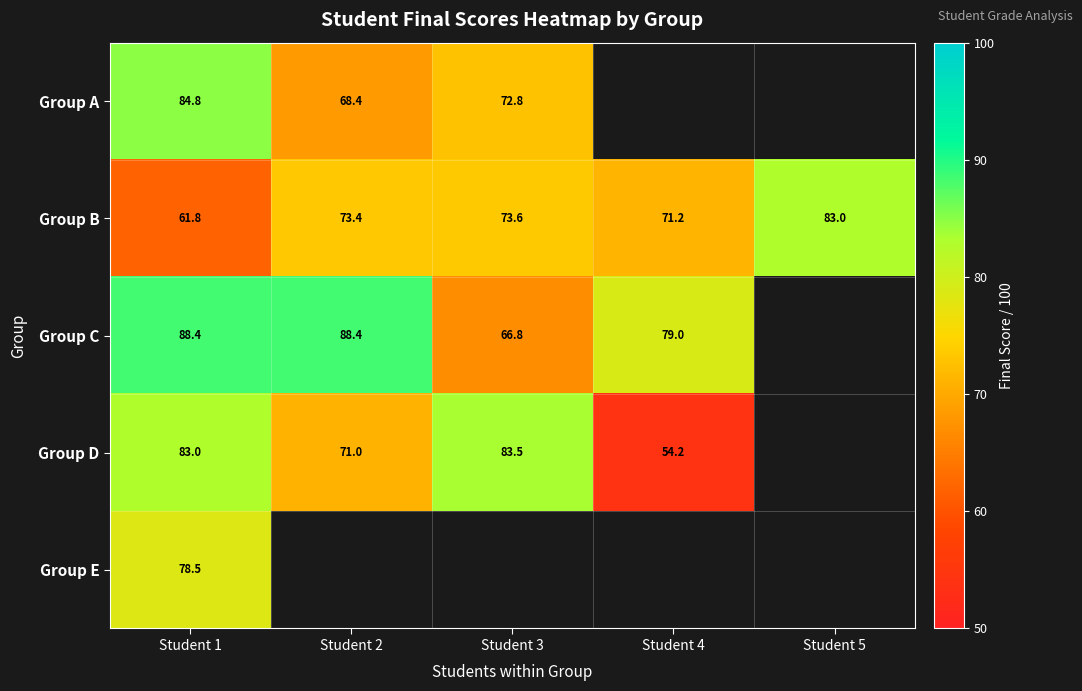

What is the lowest value of the Group B series?

61.8